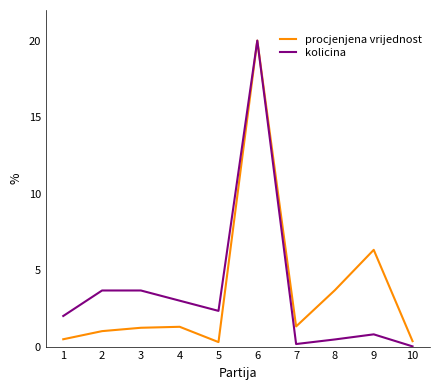

Which category has the highest value in the kolicina series?

6